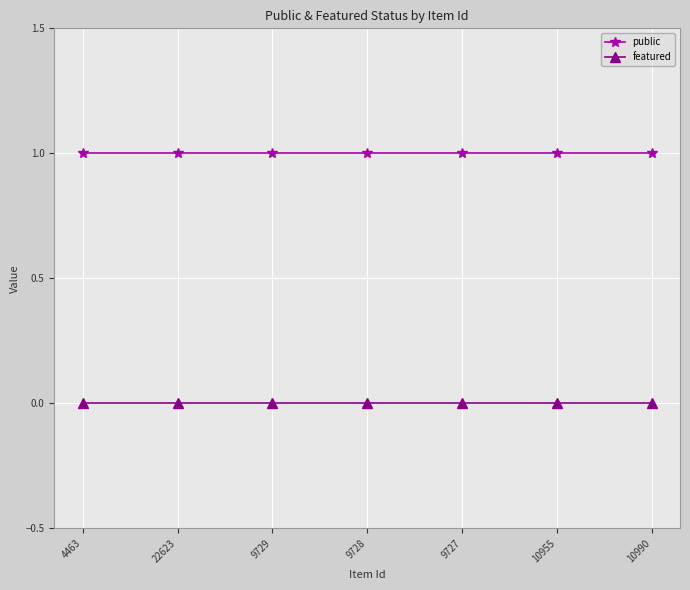

What position from the right is 9728?

4